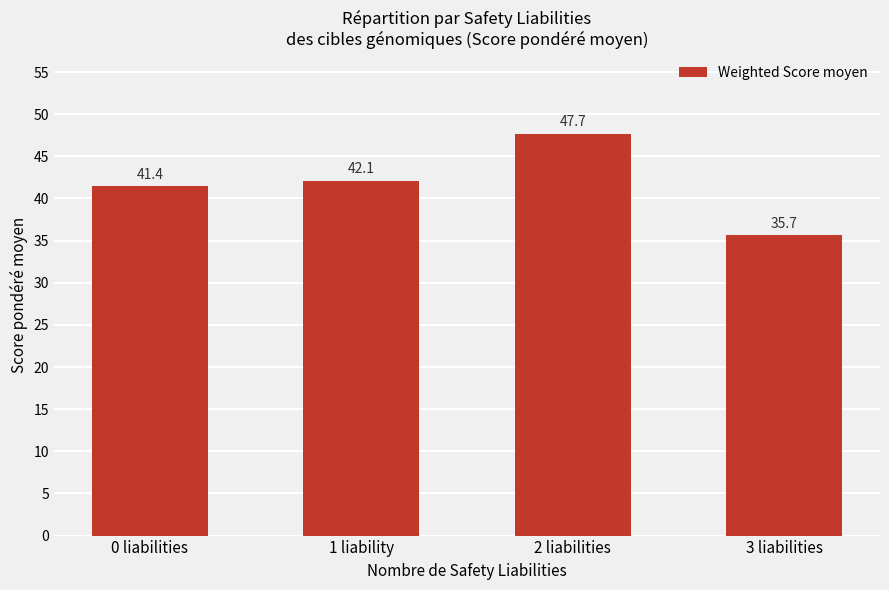

What is the value of the 1st bar from the left?

41.4